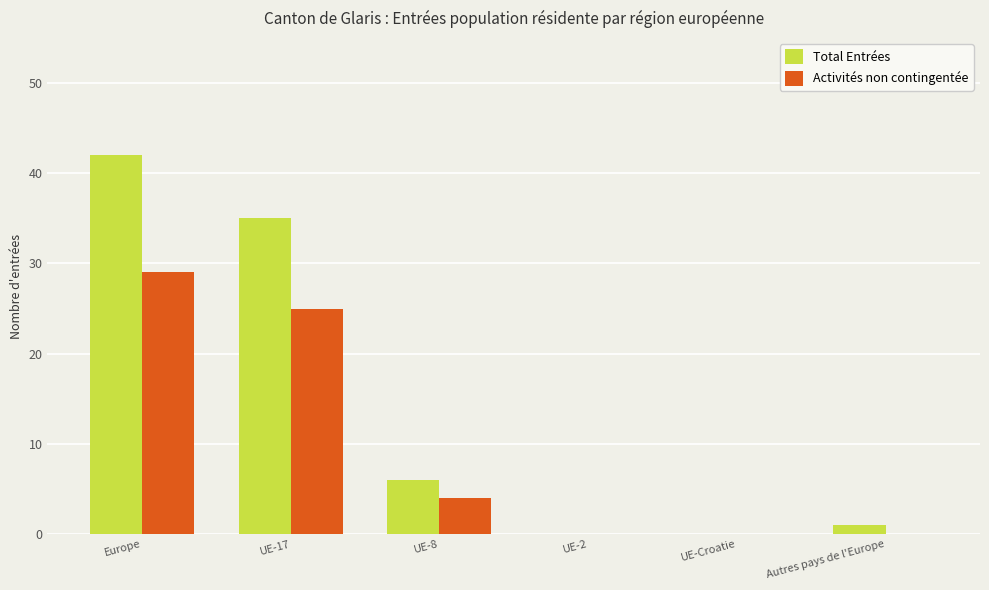

At which label is Total Entrées closest to 21?

UE-17